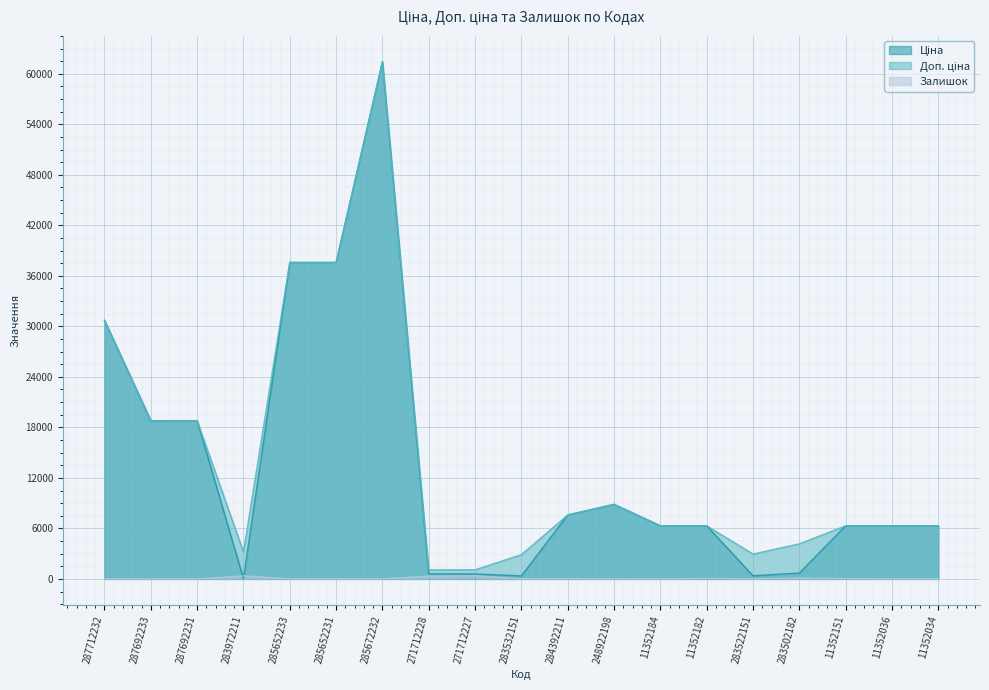

Which series has the widest spread of values?

Ціна